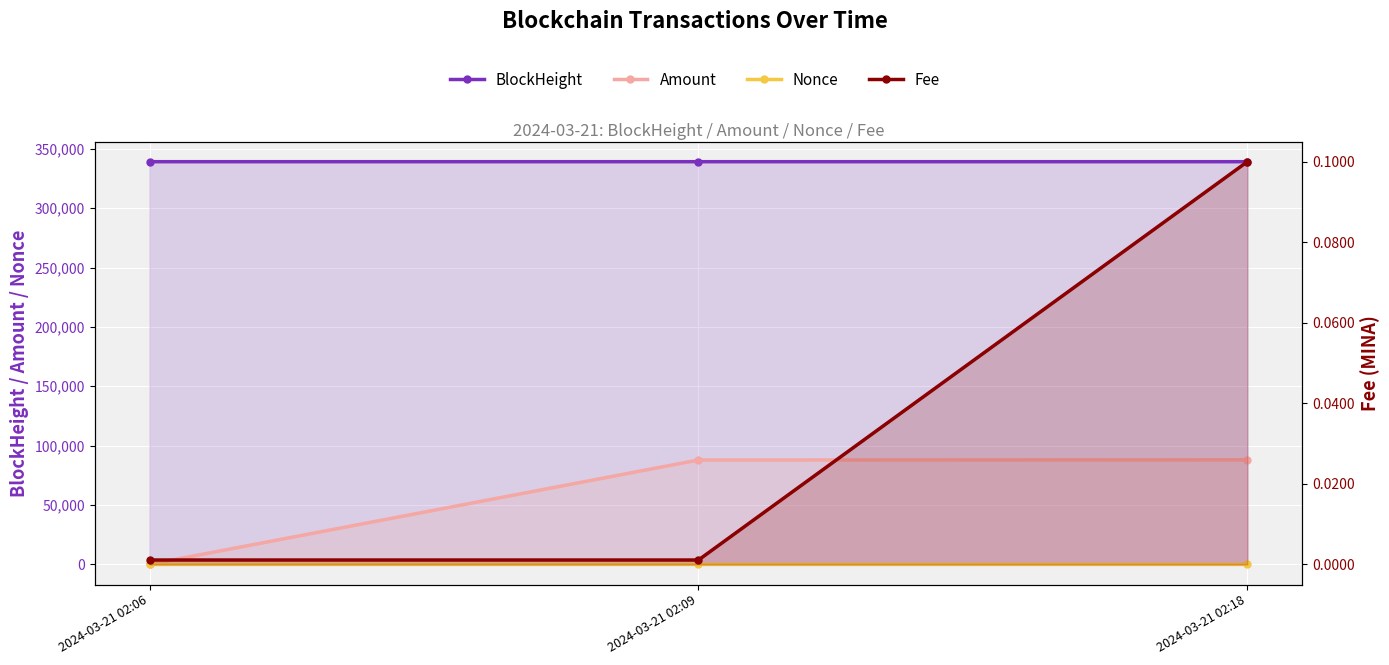

How many series are shown in this chart?

4